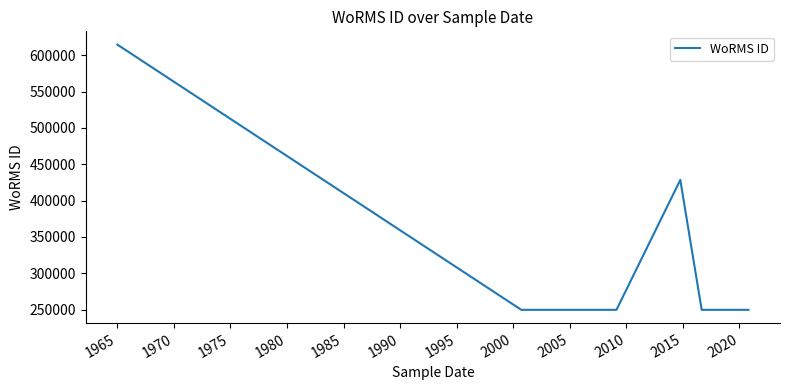

True or false: the data shows 333457 at 2005.

False